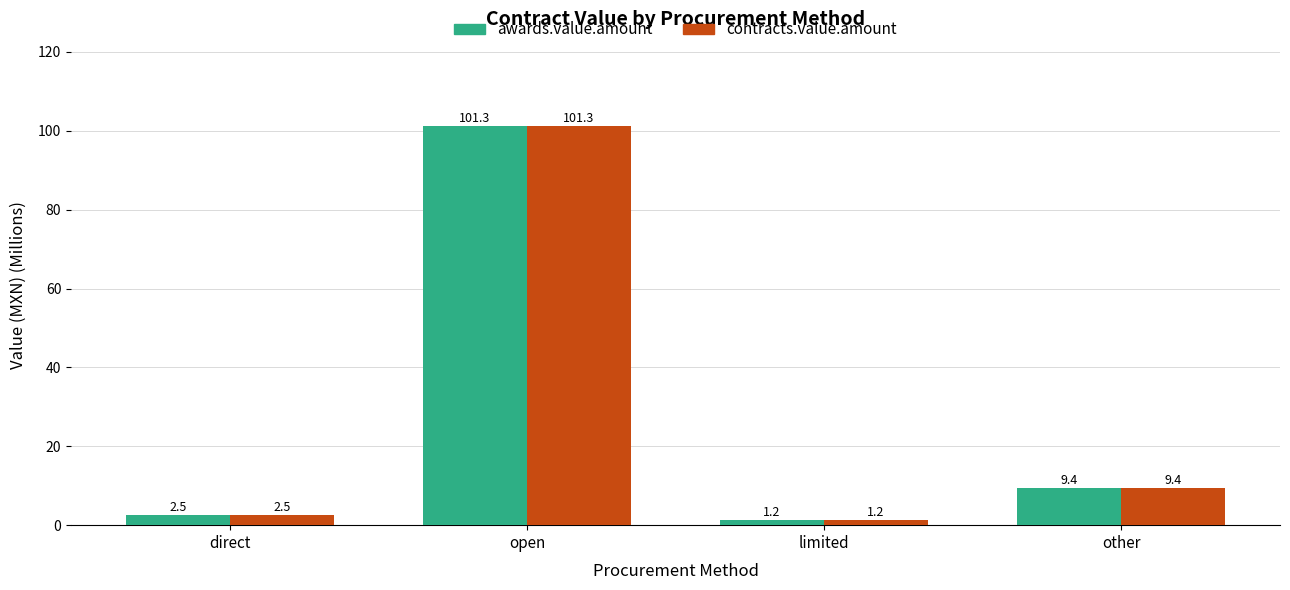

What is the minimum value shown in the chart?

1.2